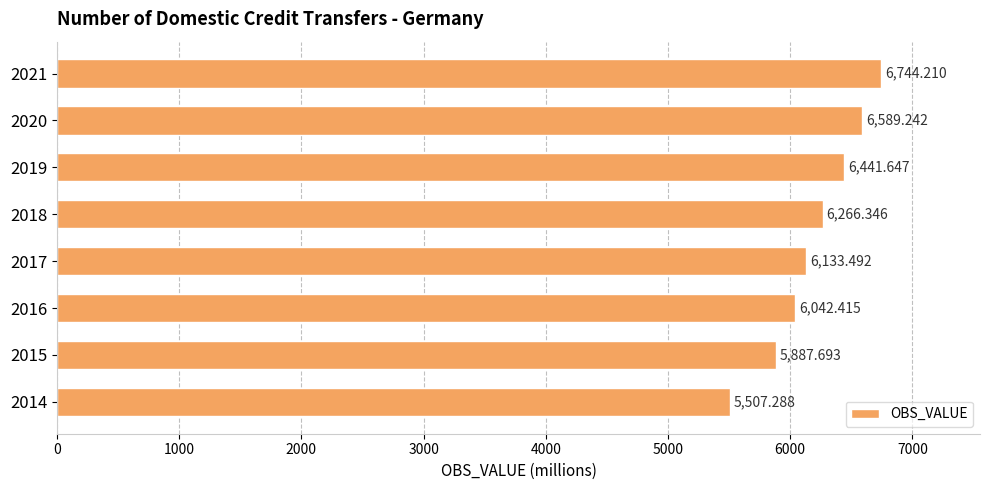

Are the bars horizontal?

Yes